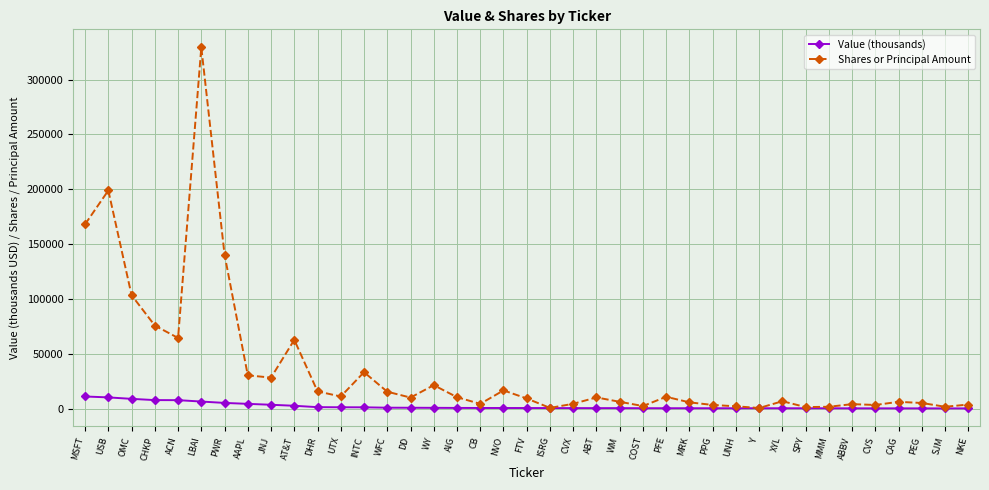

Which series has the largest range (max minus min)?

Shares or Principal Amount